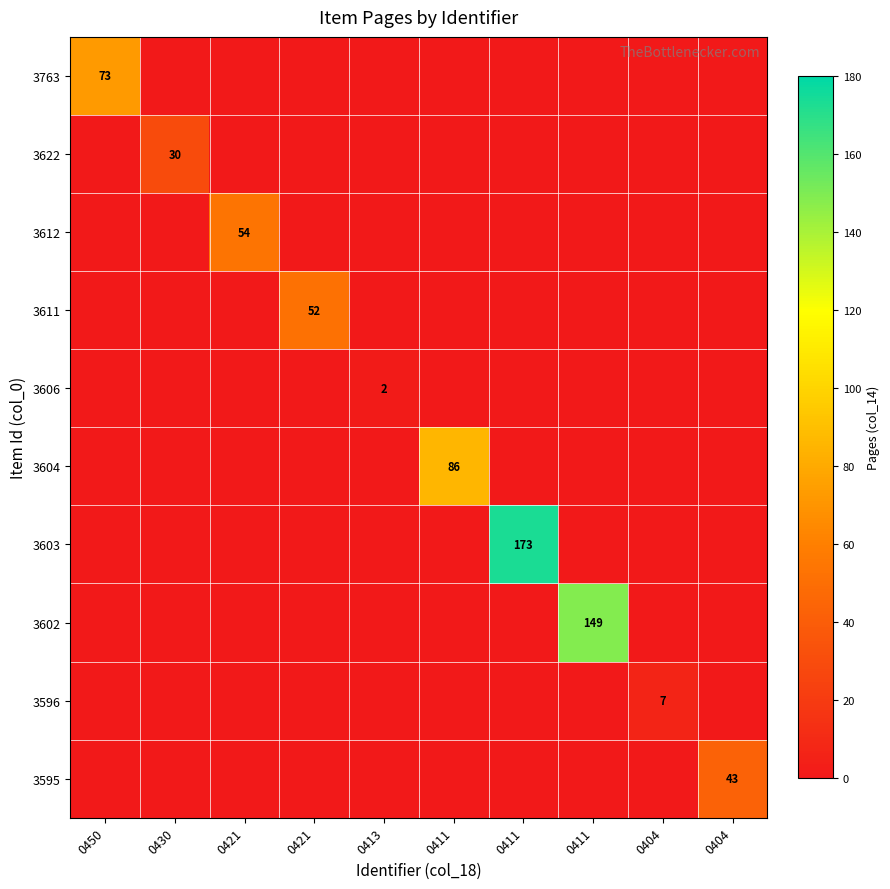

Which has a higher value, 0421 or 0421?

0421